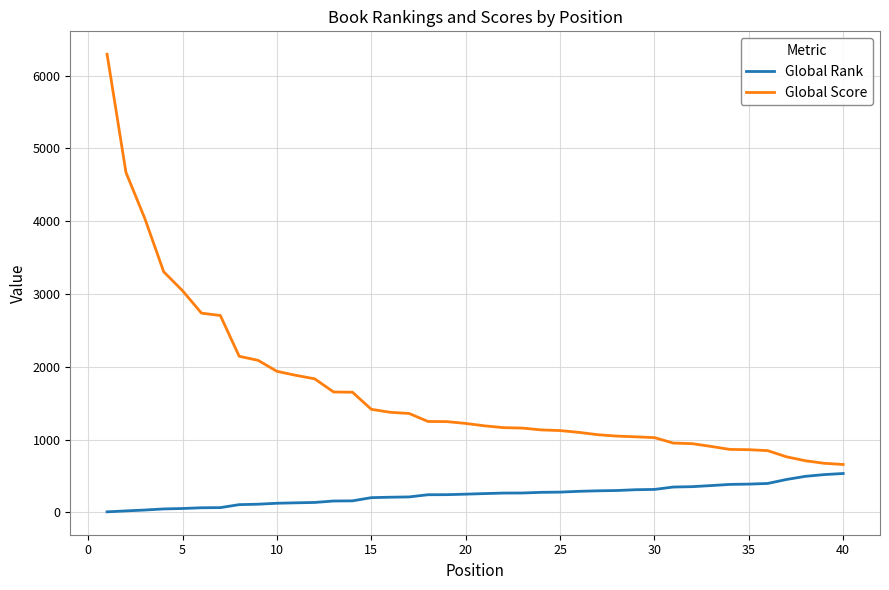

What is the highest value of the Global Rank series?

533